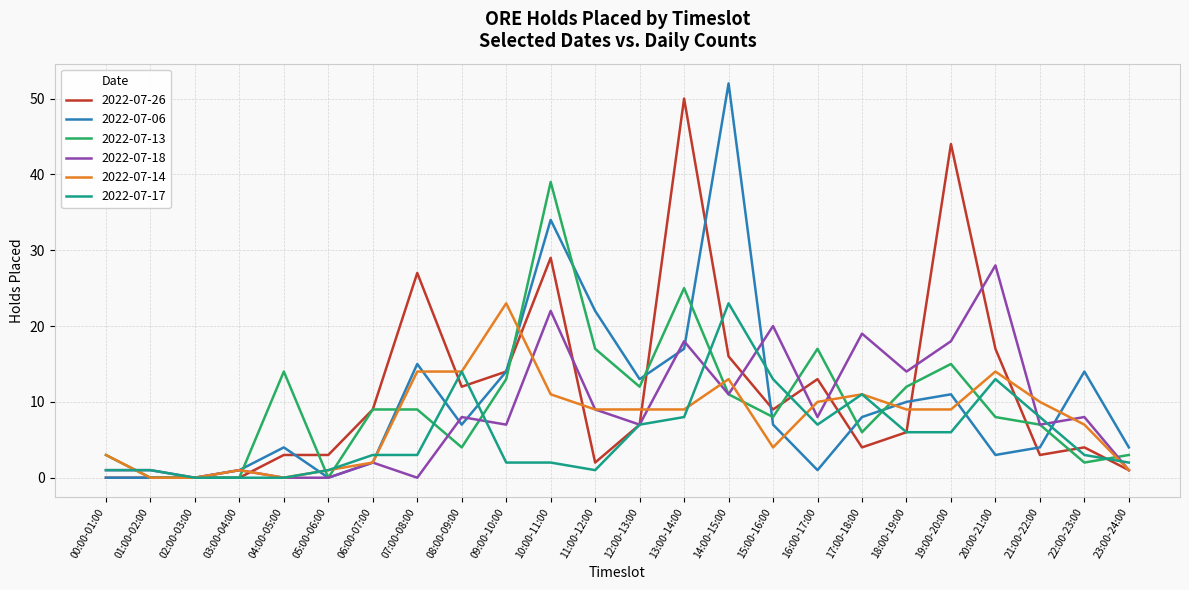

Is the value of 2022-07-17 at 14:00-15:00 greater than the value of 2022-07-06 at 05:00-06:00?

Yes